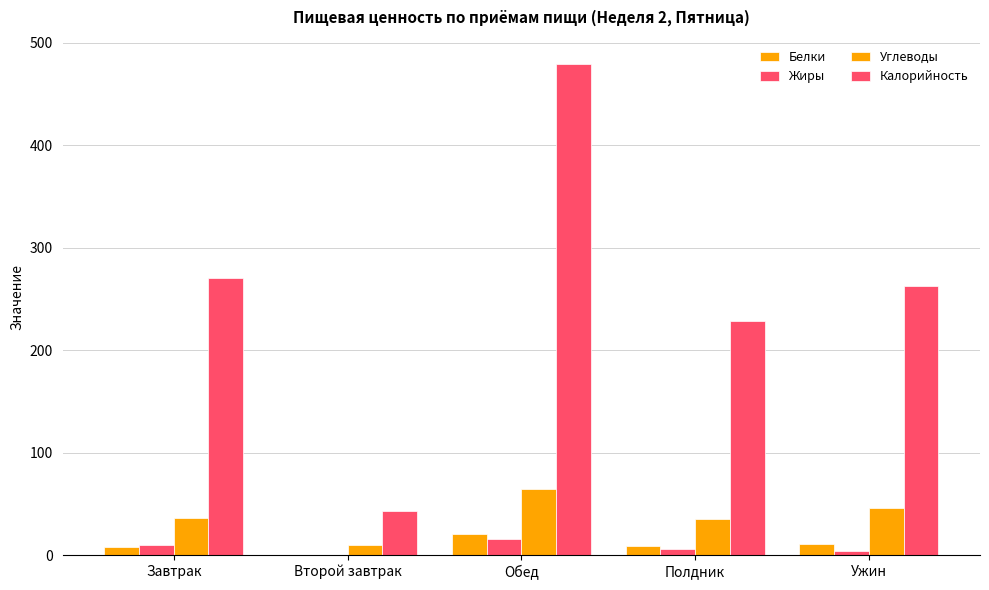

List the series in order of their peak value, lowest first.

Жиры, Белки, Углеводы, Калорийность